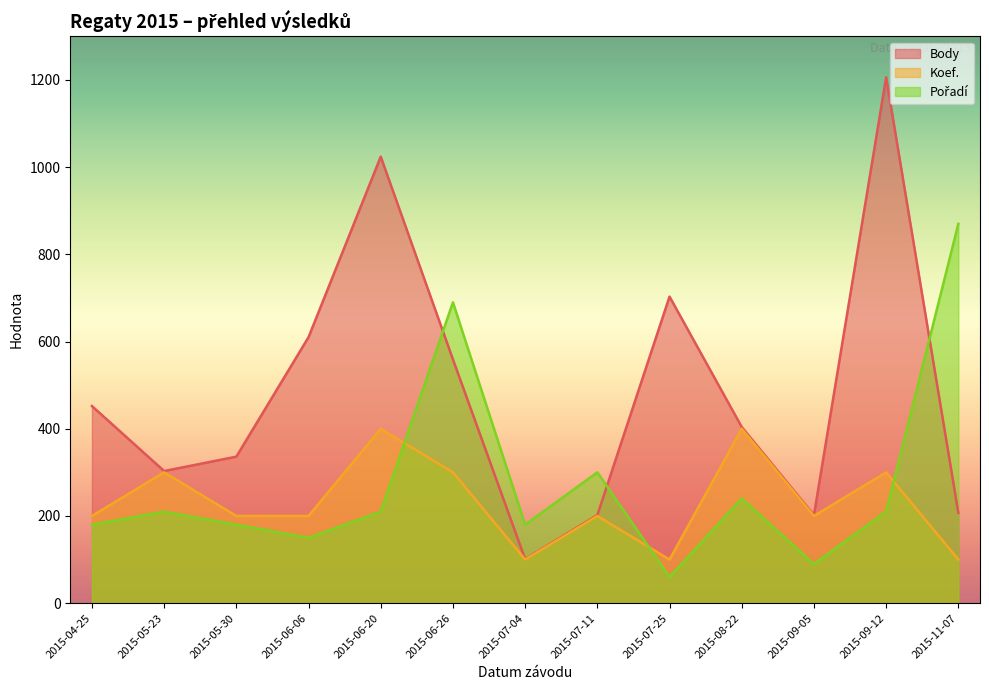

Rank the series at 2015-06-20 from highest to lowest value.

Body, Koef., Pořadí